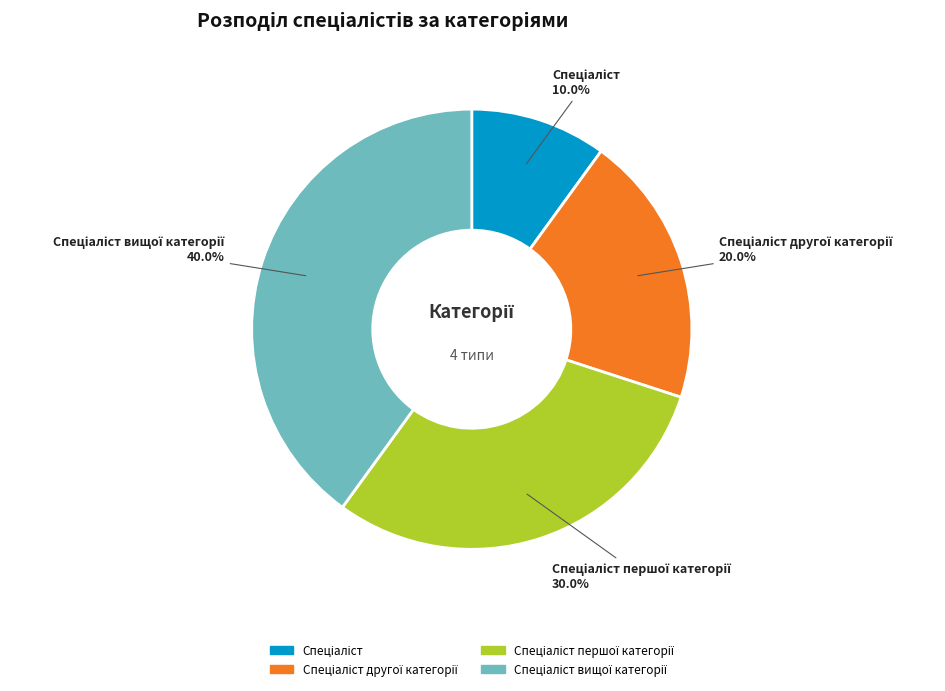

How many slices are in this pie chart?

4